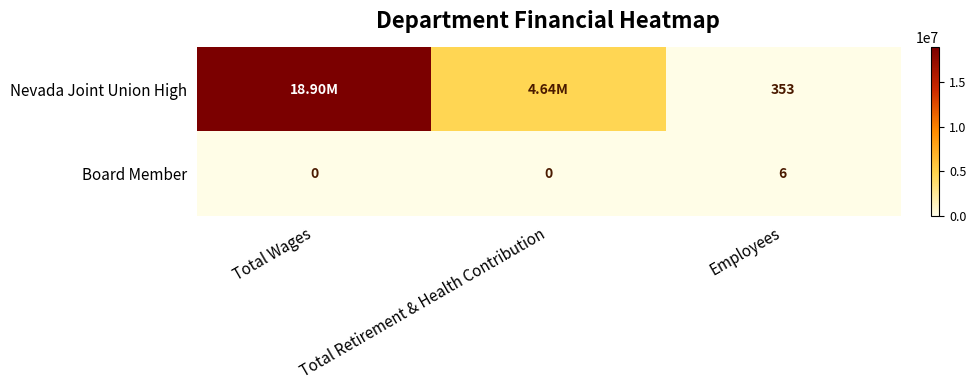

Between Total Retirement & Health Contribution and Total Wages, which is larger?

Total Wages